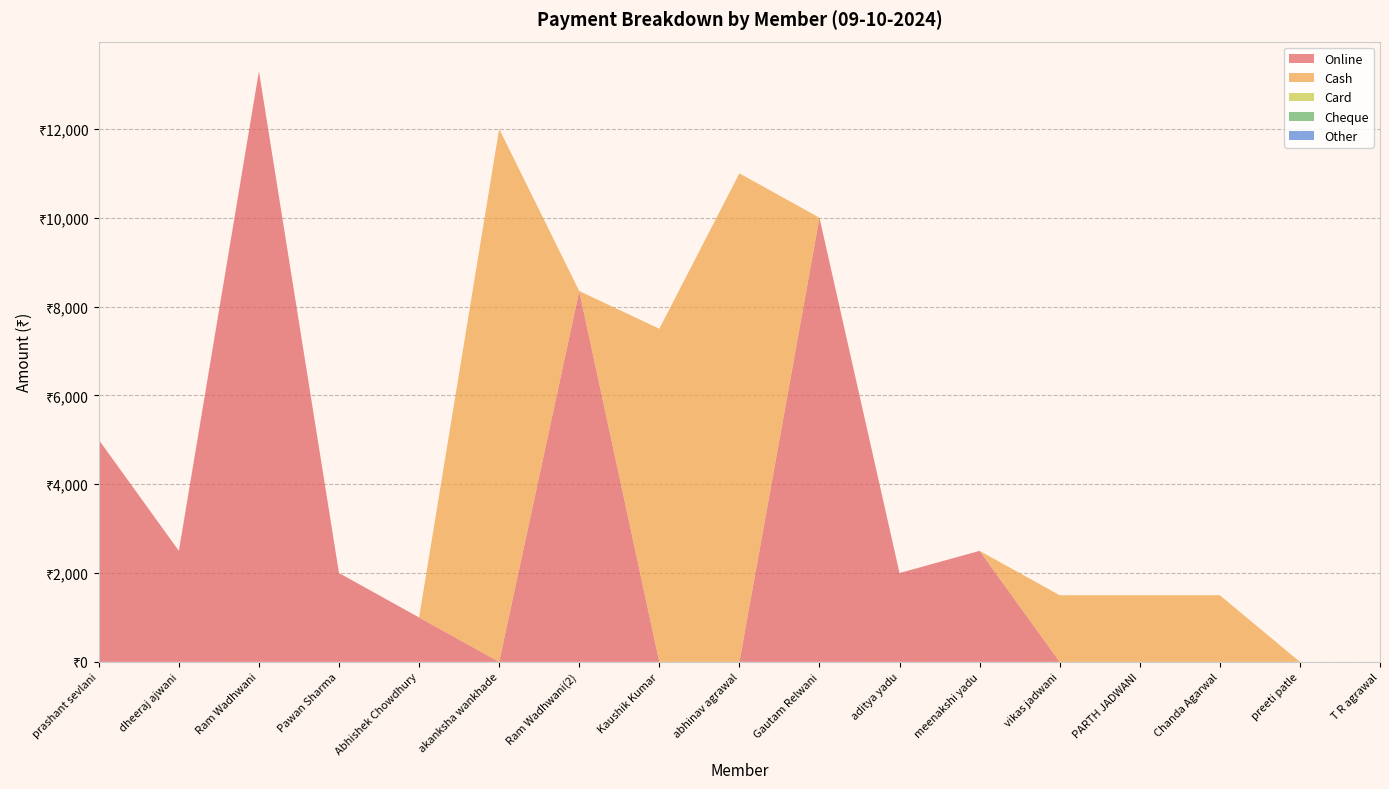

Reading left to right, list all the values displayed in this chart.

Online: 5000	2500	13300	2000	1000	0	8350	0	0	10000	2000	2500	0	0	0	0	0
Cash: 0	0	0	0	0	12000	0	7500	11000	0	0	0	1500	1500	1500	0	0
Card: 0	0	0	0	0	0	0	0	0	0	0	0	0	0	0	0	0
Cheque: 0	0	0	0	0	0	0	0	0	0	0	0	0	0	0	0	0
Other: 0	0	0	0	0	0	0	0	0	0	0	0	0	0	0	0	0